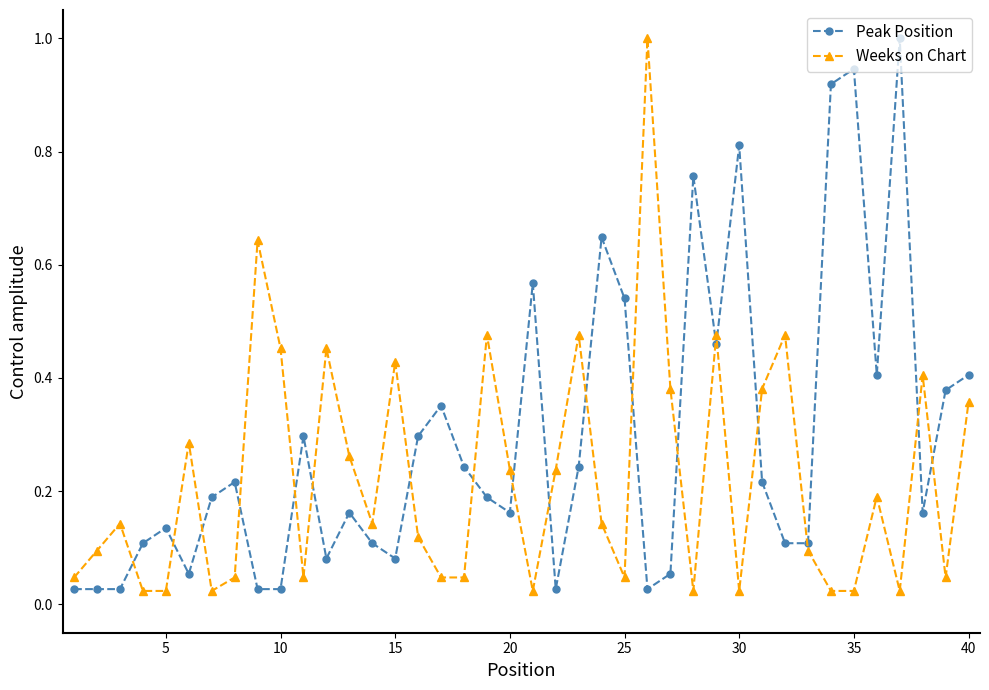

At how many categories does at least one series exceed 0?

40